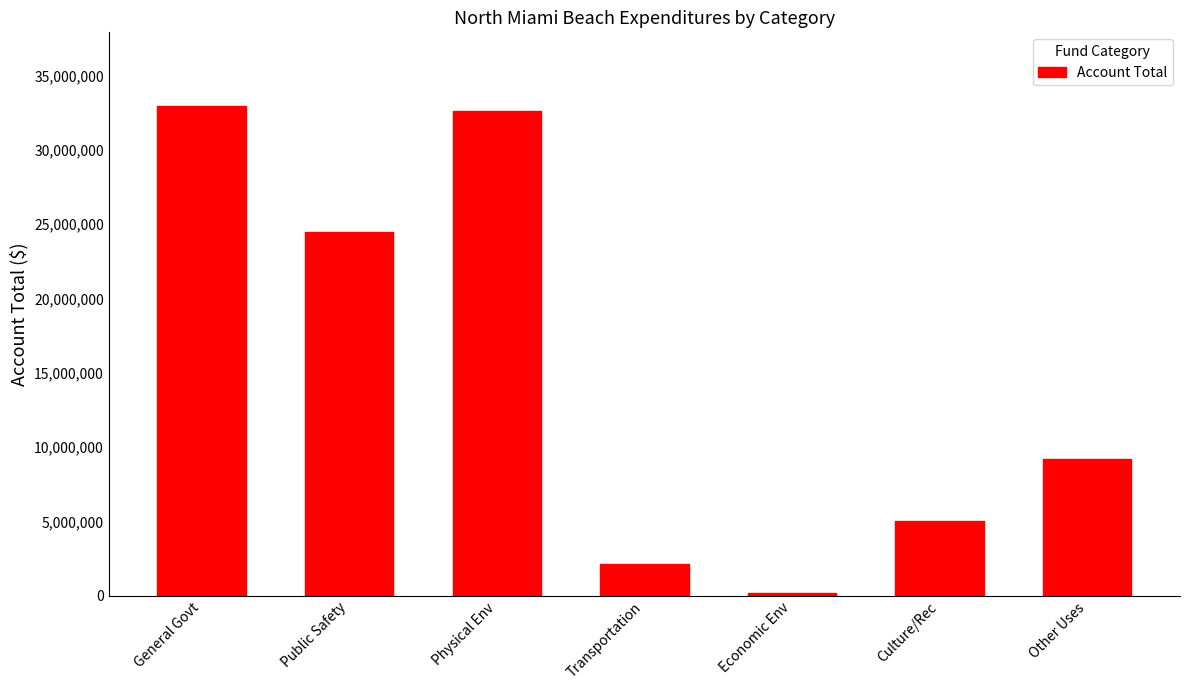

What is the sum of the values at General Govt and Public Safety?

57429831